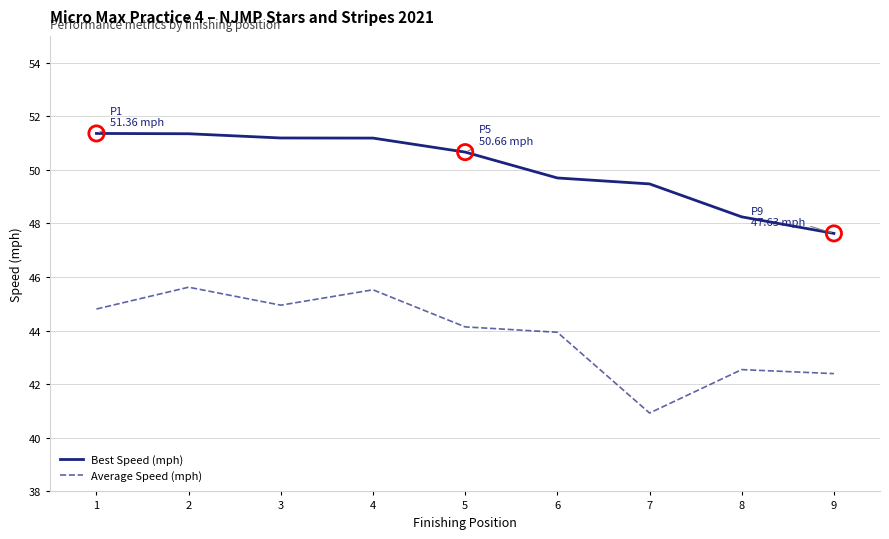

What is the total value across all series at 6?

93.6